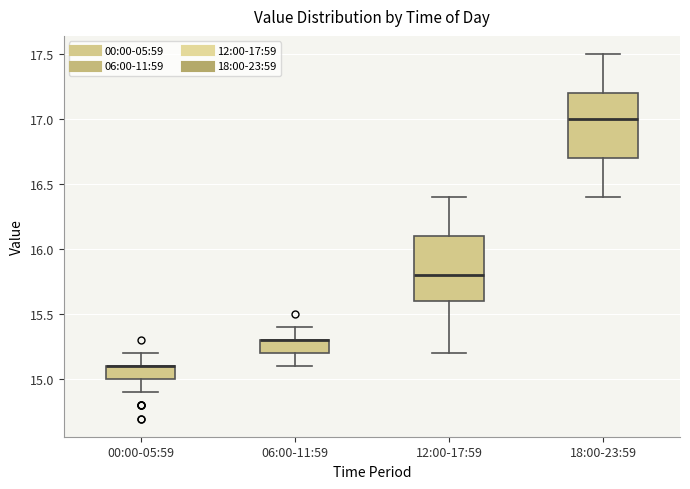

Where is the lower edge of the box for 00:00-05:59 on the y-axis? The values are not printed on the chart, so give them approximately, as read against the axis.

15.0